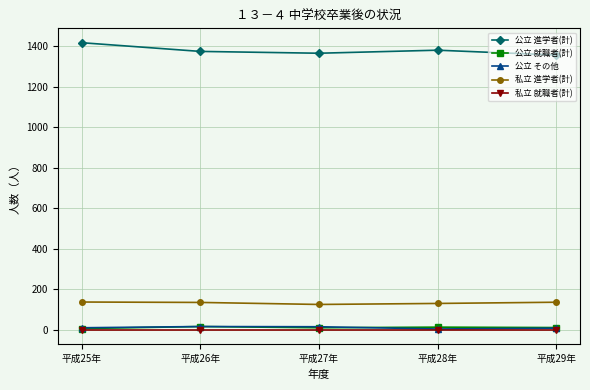

What is the difference between the second highest and minimum values in the 公立 就職者(計) series?

7